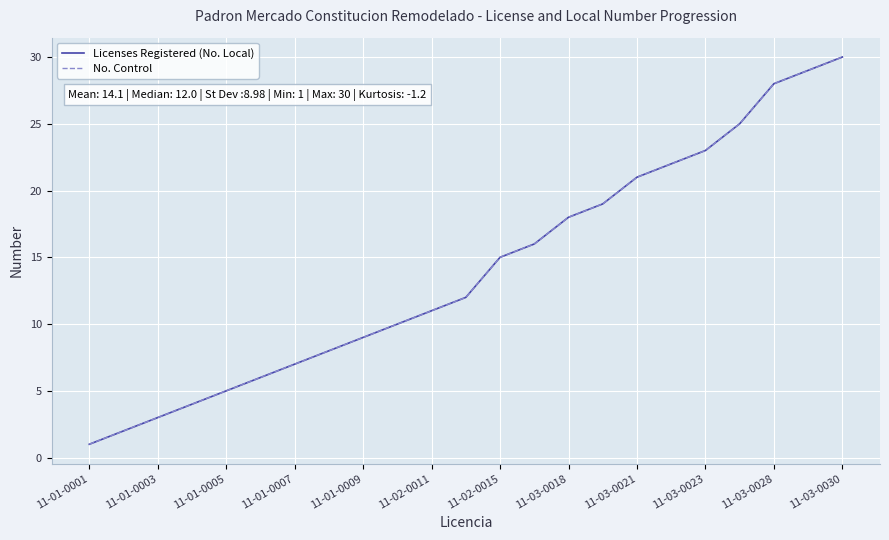

Is this an area chart (filled region under the line)?

No